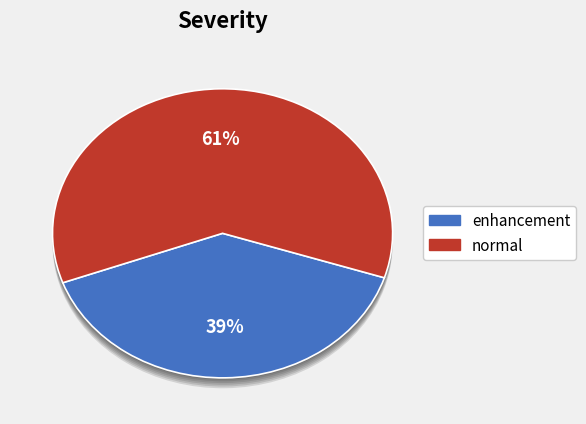

Combined, what portion of the pie is enhancement and normal?

100.0%